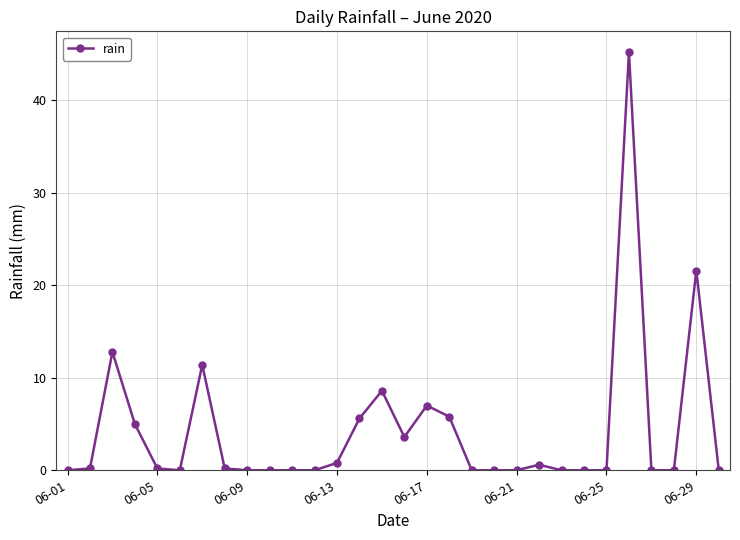

What is the maximum value shown in the chart?

45.2